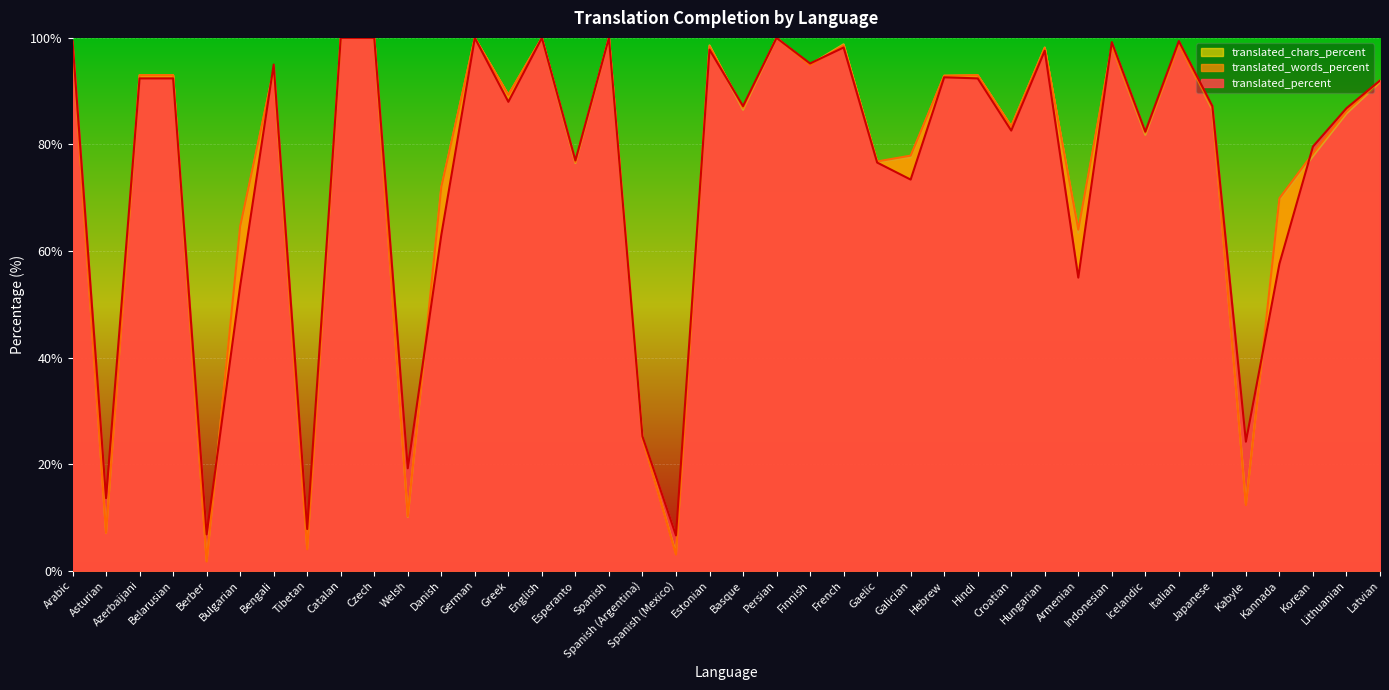

What is the difference between the translated_chars_percent values at Estonian and French?

0.2